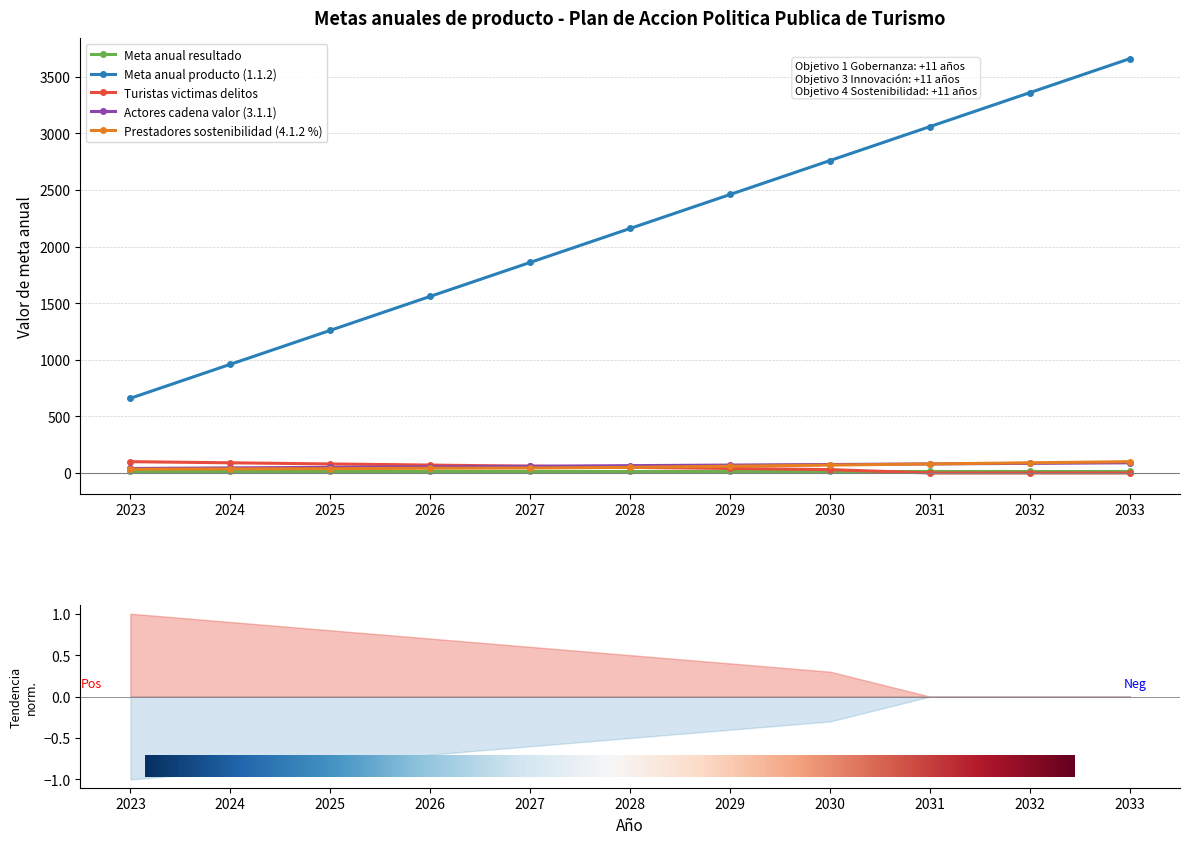

Which series has the largest total across all categories?

Meta anual producto (1.1.2)